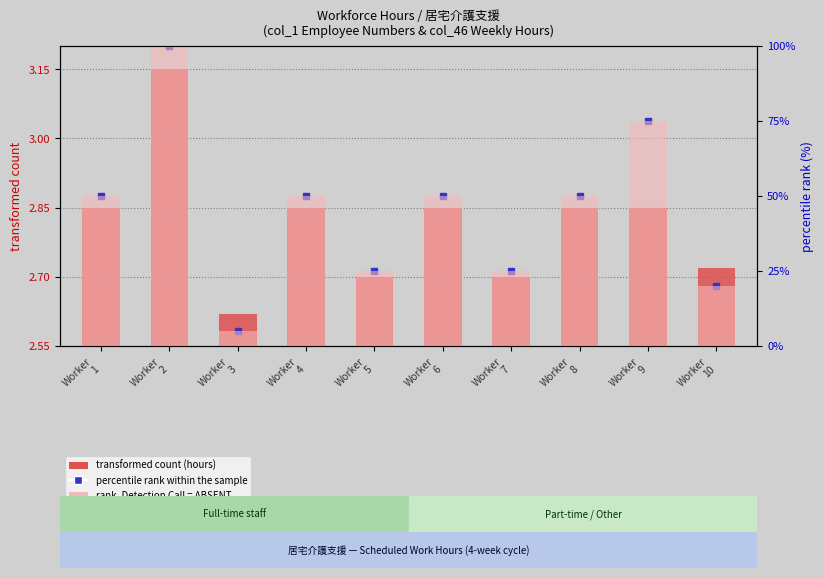

How many values in the rank, Detection Call = ABSENT series exceed 50?

2